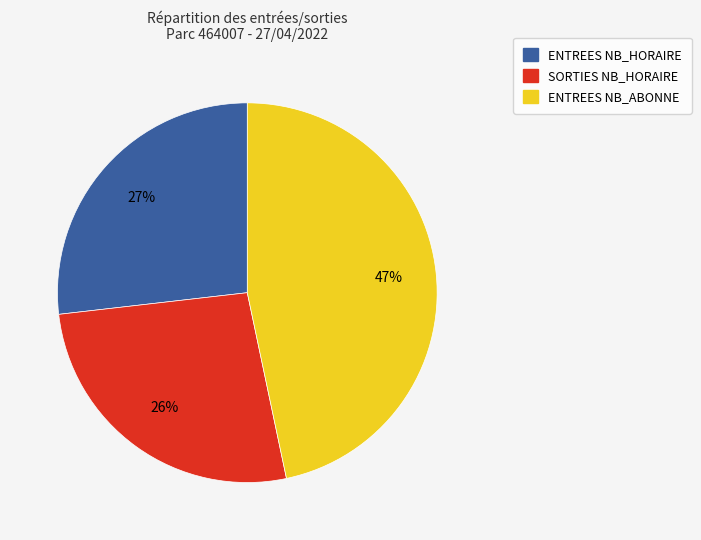

Is there any slice that represents more than half of the pie?

No